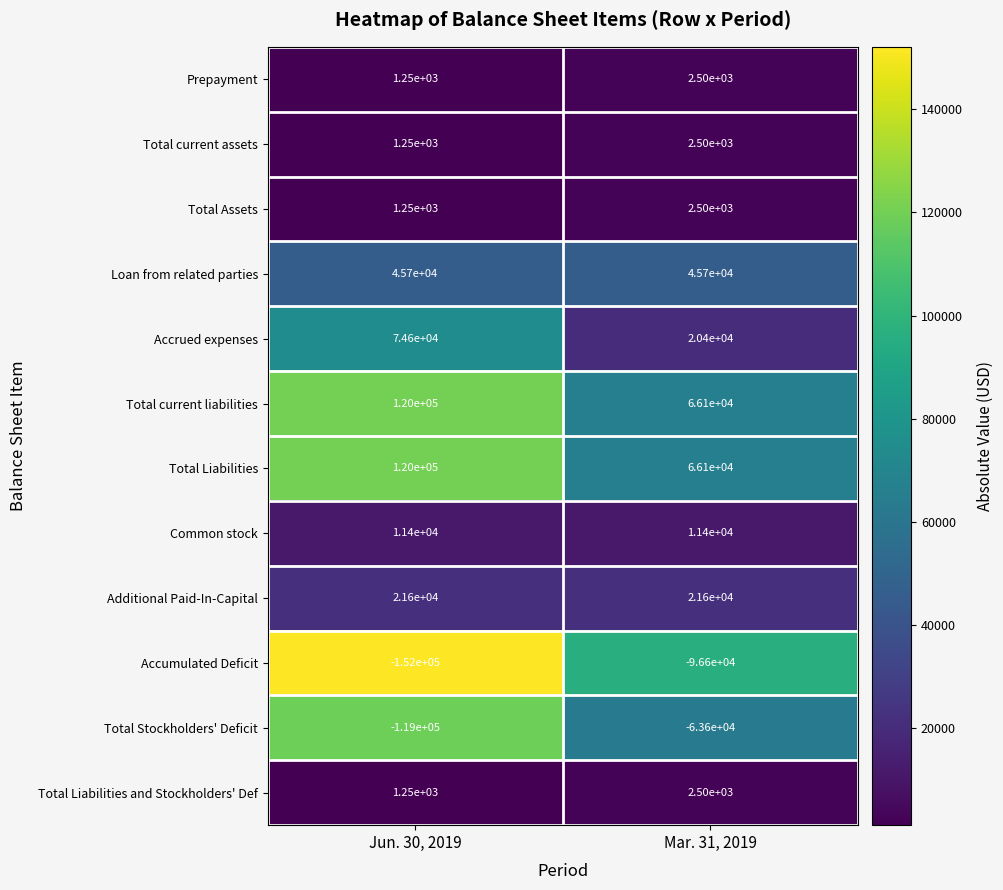

What is the difference between the highest and lowest values at Mar. 31, 2019?

162700